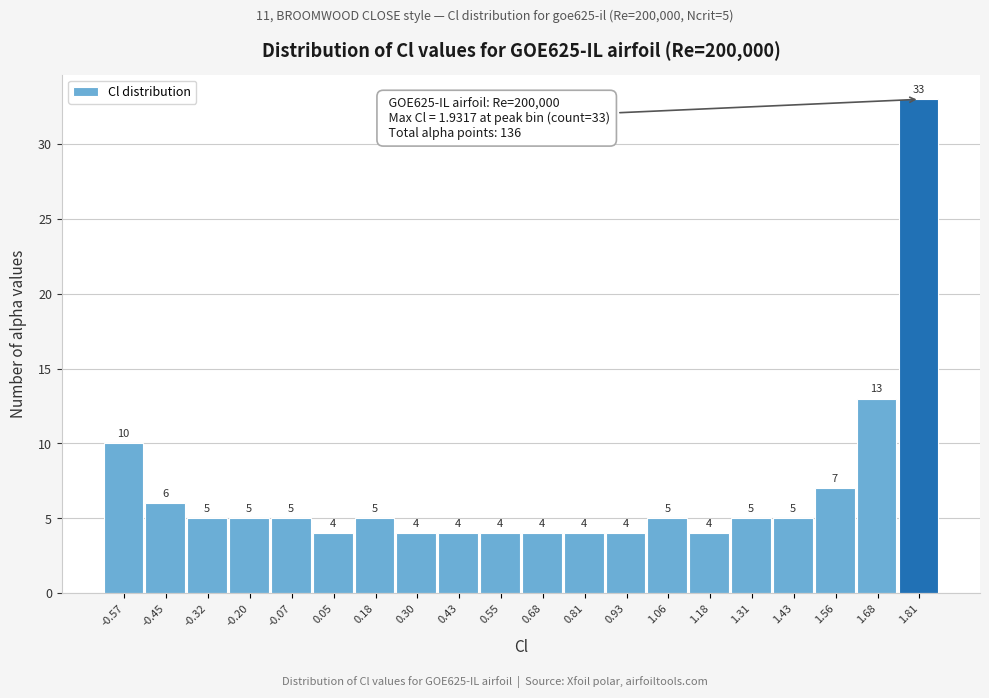

Reading left to right, what are all the values shown in this chart?

-0.57=10	-0.45=6	-0.32=5	-0.20=5	-0.07=5	0.05=4	0.18=5	0.30=4	0.43=4	0.55=4	0.68=4	0.81=4	0.93=4	1.06=5	1.18=4	1.31=5	1.43=5	1.56=7	1.68=13	1.81=33